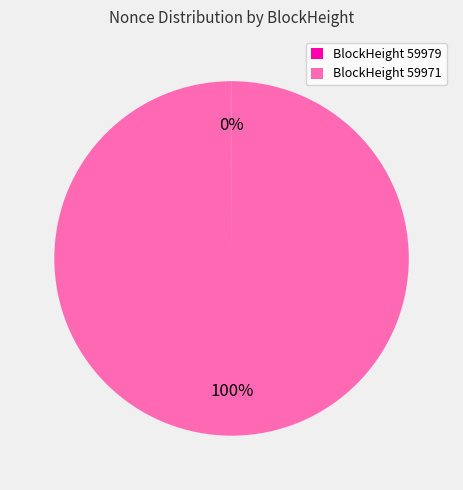

Which slice is the largest?

BlockHeight 59971